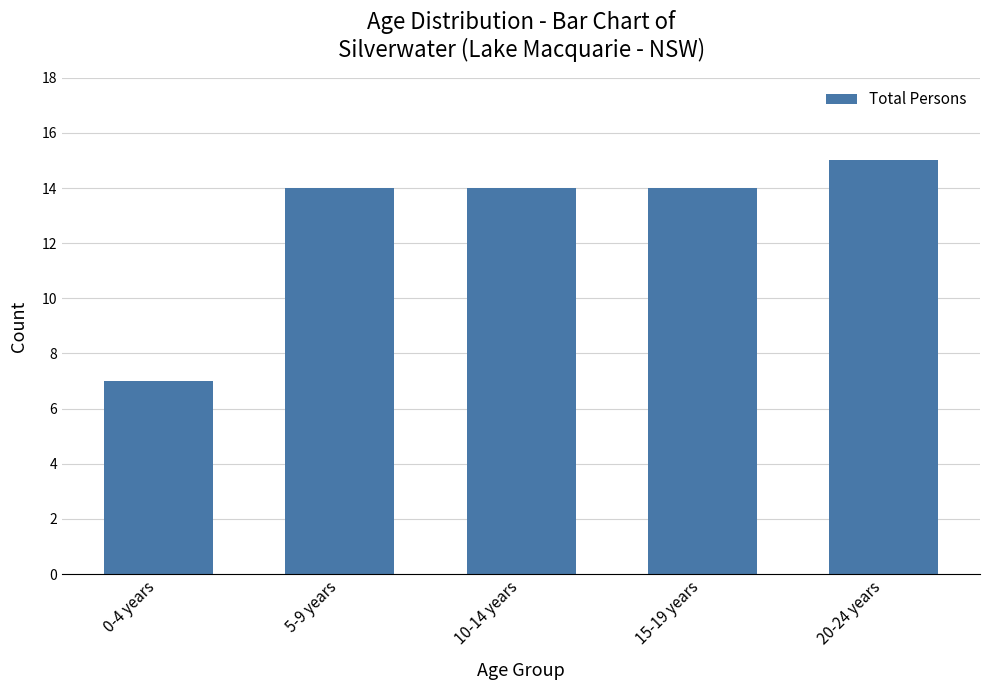

What is the sum of all values?

64